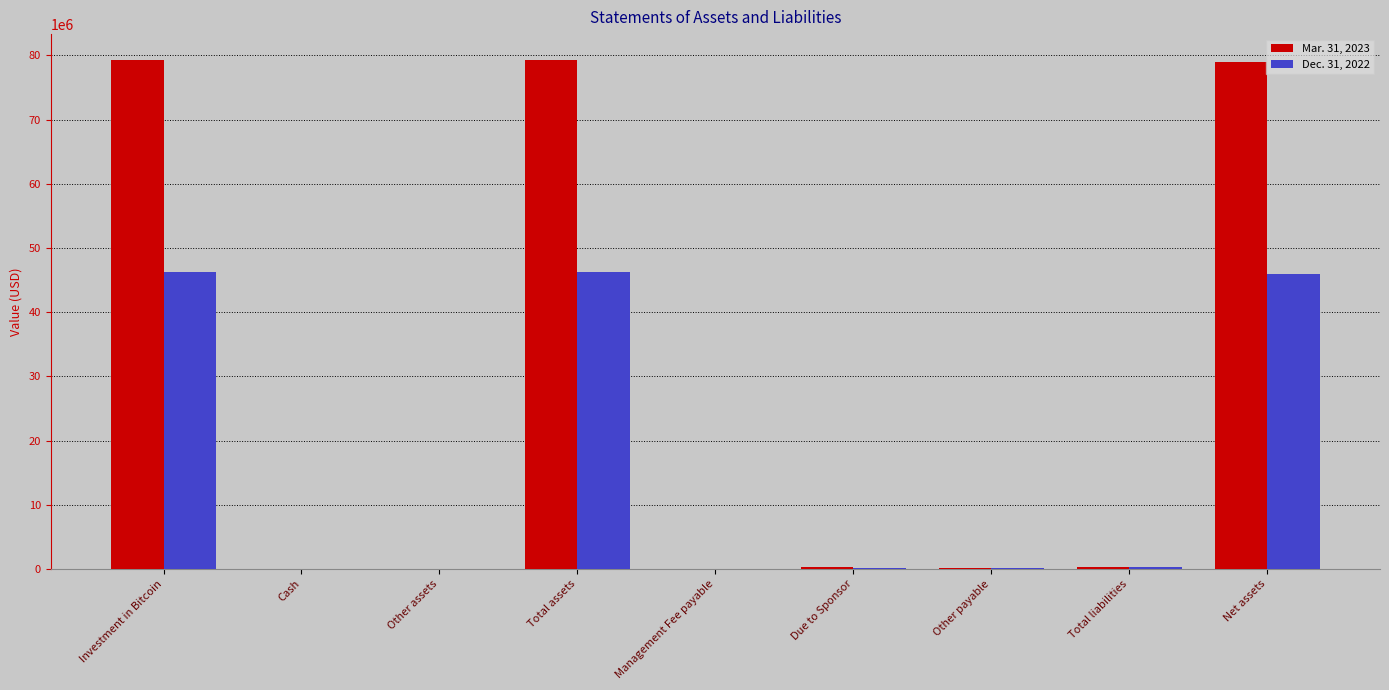

How many series are shown in this chart?

2